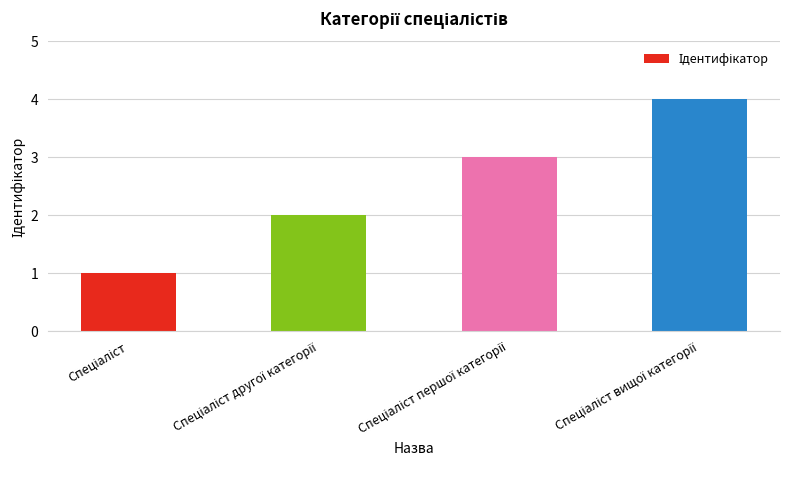

Reading right to left, extract all data points from this chart.

4	3	2	1